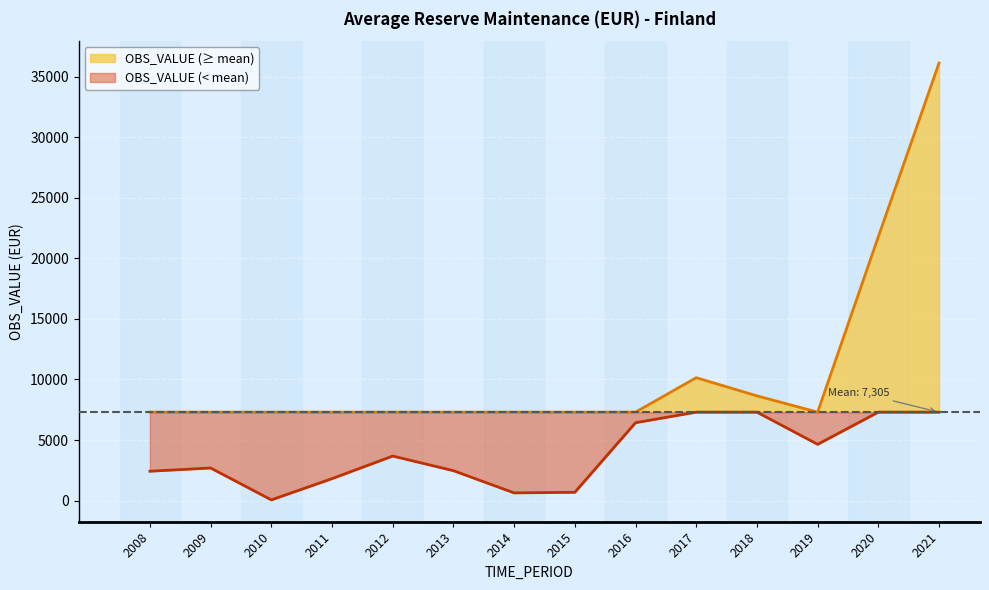

Reading left to right, transcribe all the data shown in this chart.

2008=2429.8	2009=2696.3	2010=64.5	2011=1817.6	2012=3681.0	2013=2475.0	2014=642.1	2015=690.3	2016=6433.3	2017=10148.3	2018=8648.3	2019=4648.3	2020=21779.0	2021=36113.4